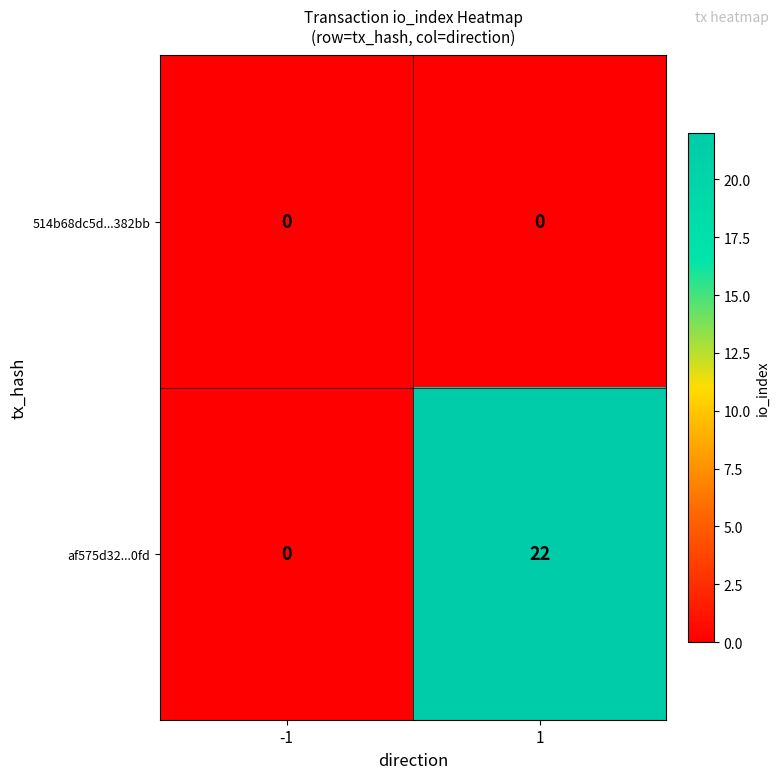

What is the total value across all series at 1?

22